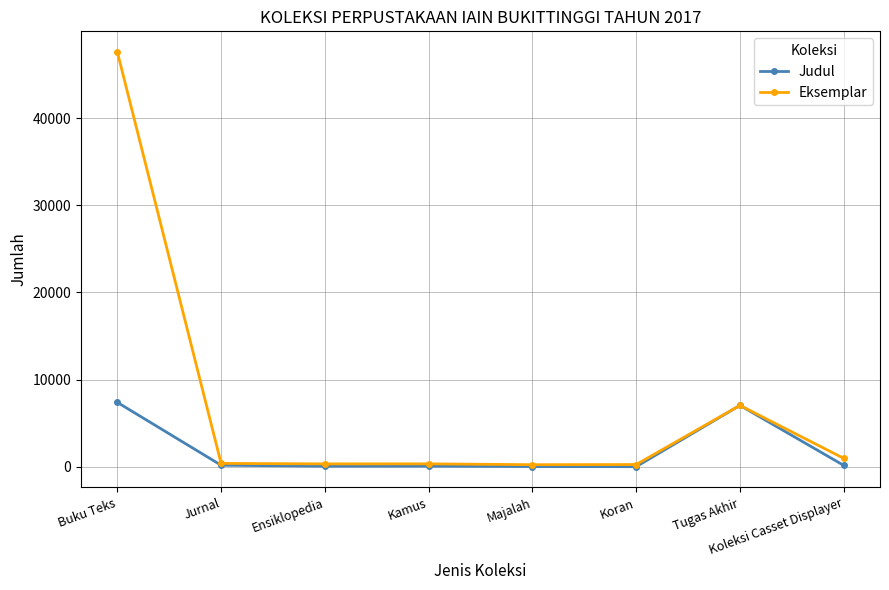

What is the difference between the highest and lowest values at Buku Teks?

40189